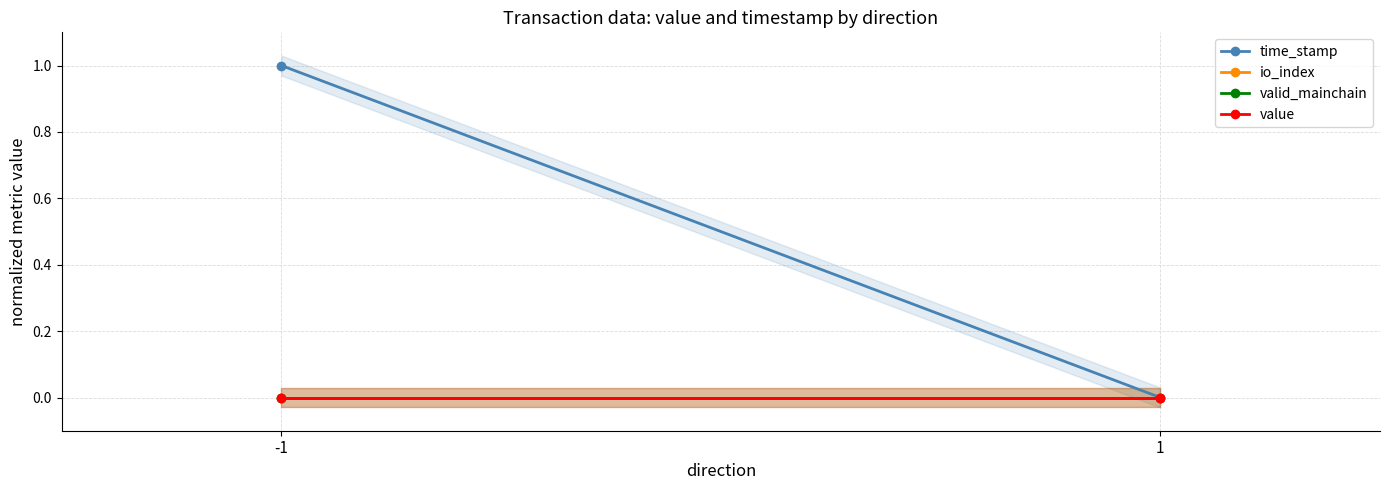

At which label is io_index closest to 0?

-1